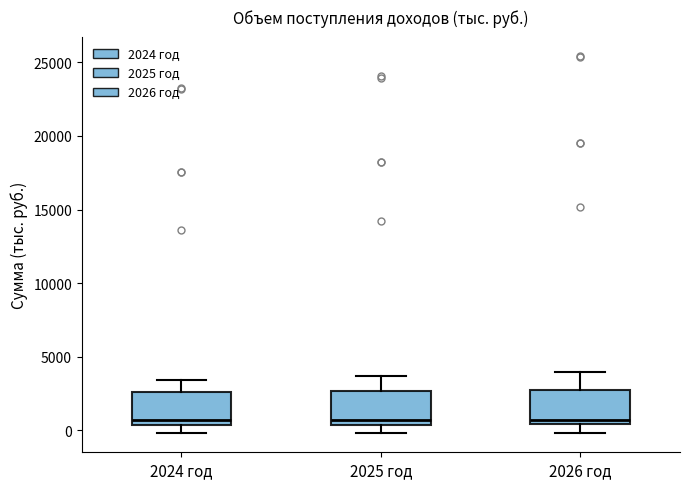

Reading left to right, transcribe this box plot: for each box, give where its median line is, the range the box spans, and where its two whiskers end, as read against the y-axis. The values are not printed on the chart, so give them approximately, as read against the axis.

2024 год: median 500 (just above the box's lower edge), box 500 to 2500, whiskers 0 to 3500
2025 год: median 500 (just above the box's lower edge), box 500 to 2500, whiskers 0 to 3500
2026 год: median 500 (just above the box's lower edge), box 500 to 2500, whiskers 0 to 4000